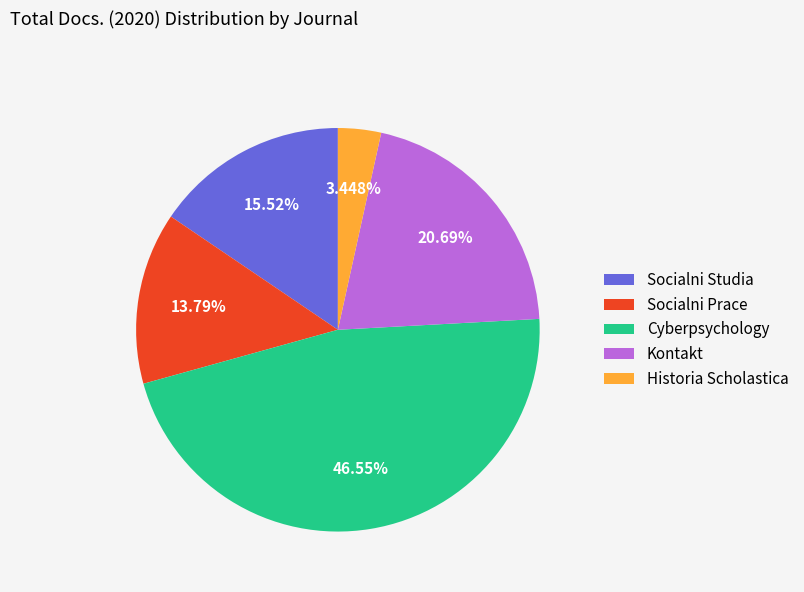

To the nearest percent, what is the difference between the Cyberpsychology and Kontakt slice percentages?

26%